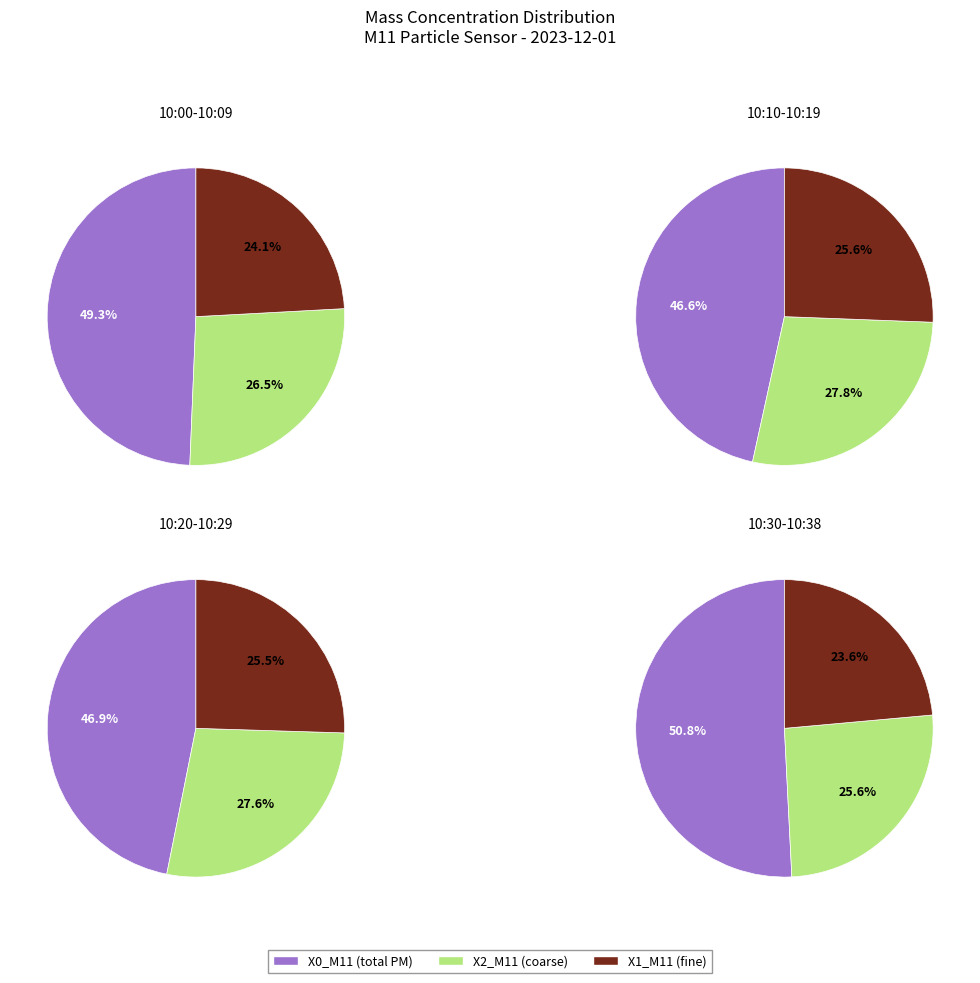

Rank the series at 24 from highest to lowest value.

X0_M11, X2_M11, X1_M11